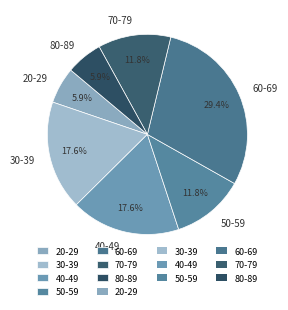

What is the ratio of the value at 70-79 to the value at 20-29?

2.0